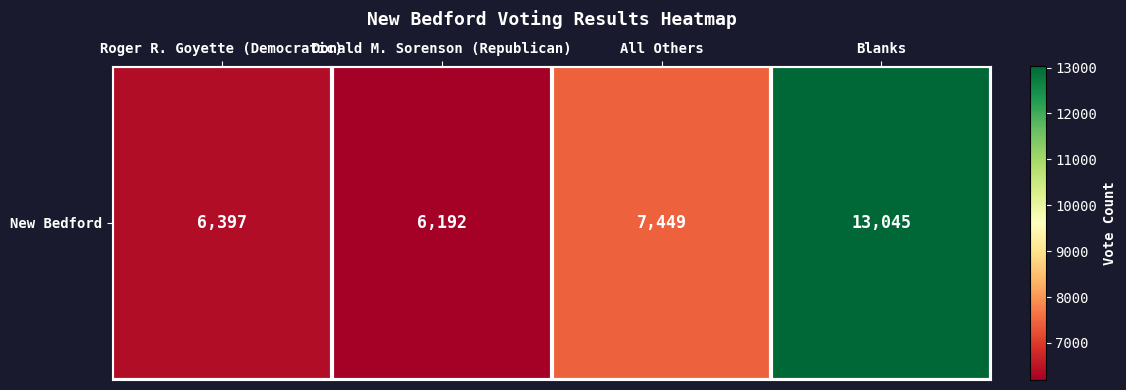

What is the sum of all values?

33083